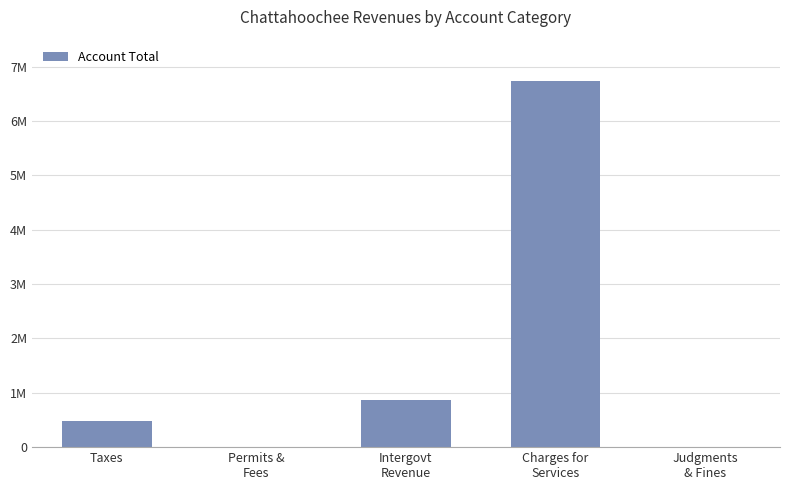

Are the bars horizontal?

No